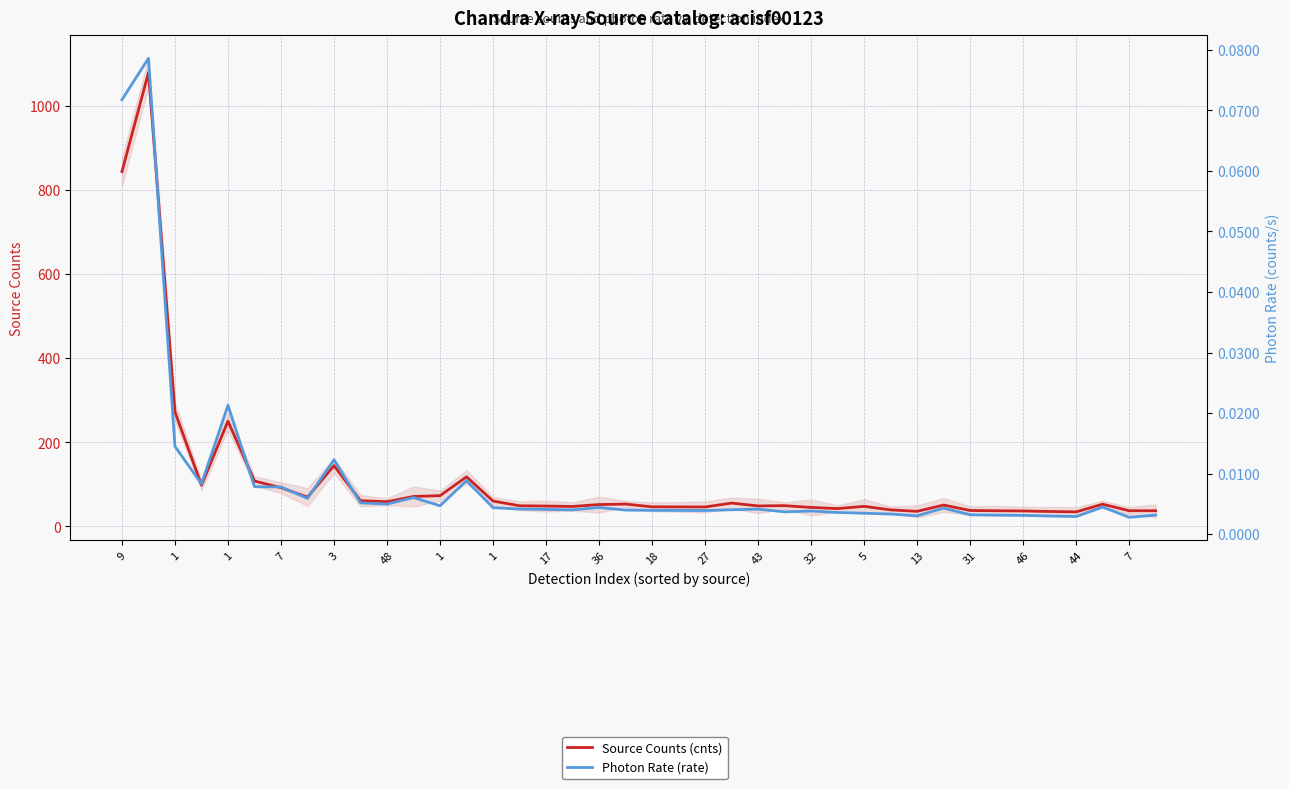

What is the maximum value shown in the chart?

1079.6